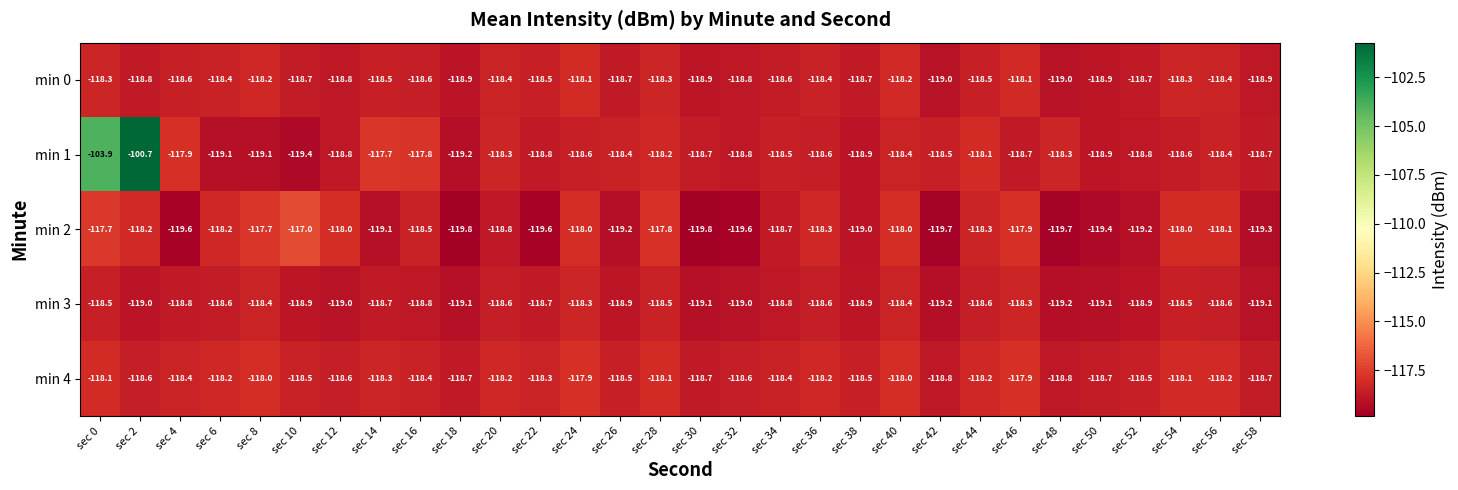

Where is min 1 nearest to the value -110?

sec 0